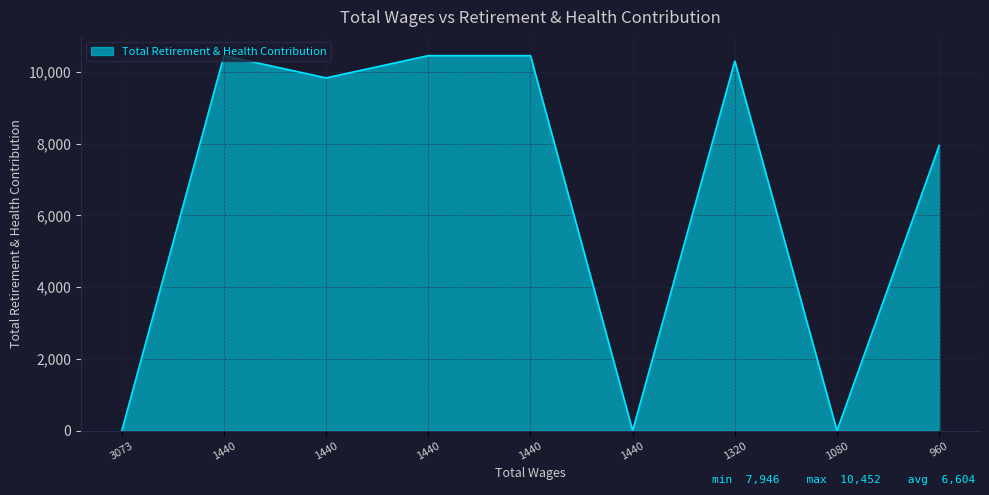

At which category does the chart reach its minimum across all series?

3073.0